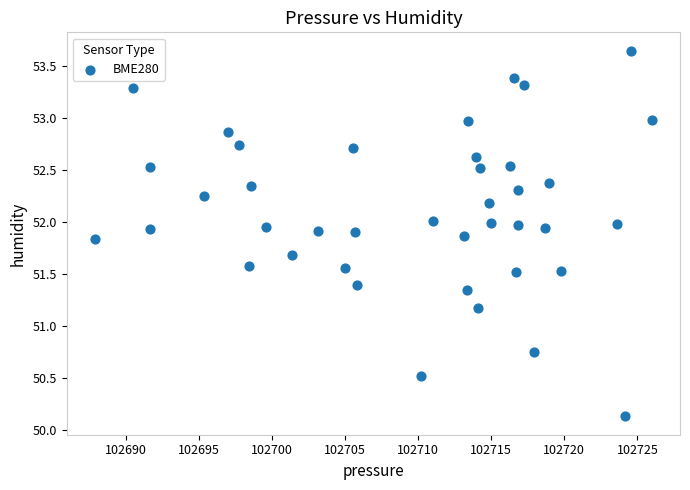

What is the range of Y values (max minus min)?

3.5